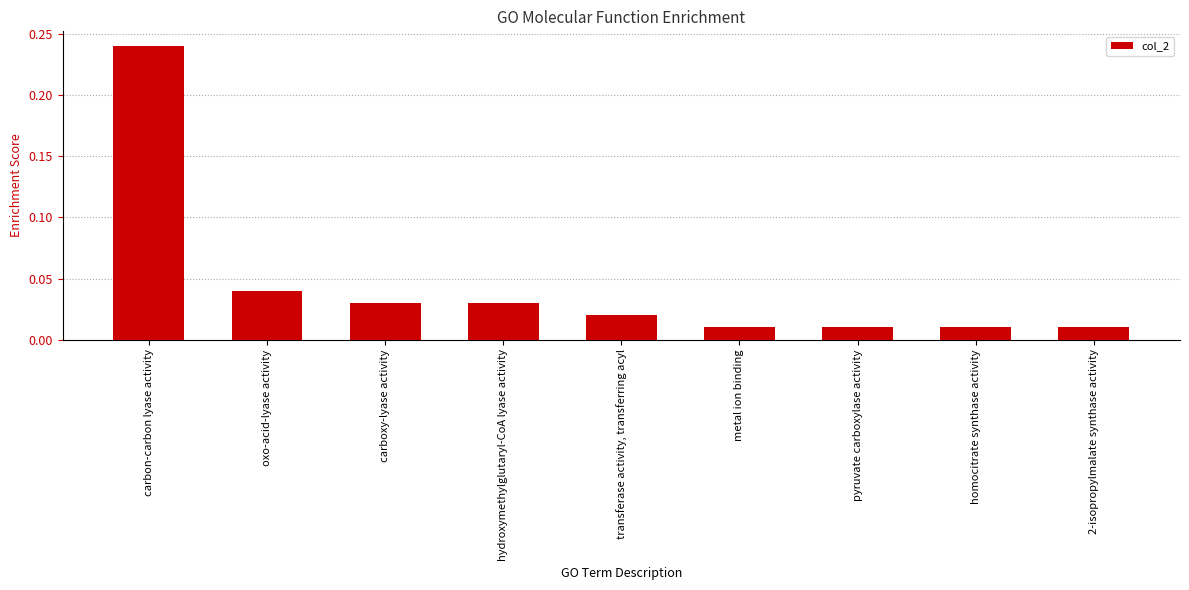

What is the label of the 8th bar from the left?

homocitrate synthase activity